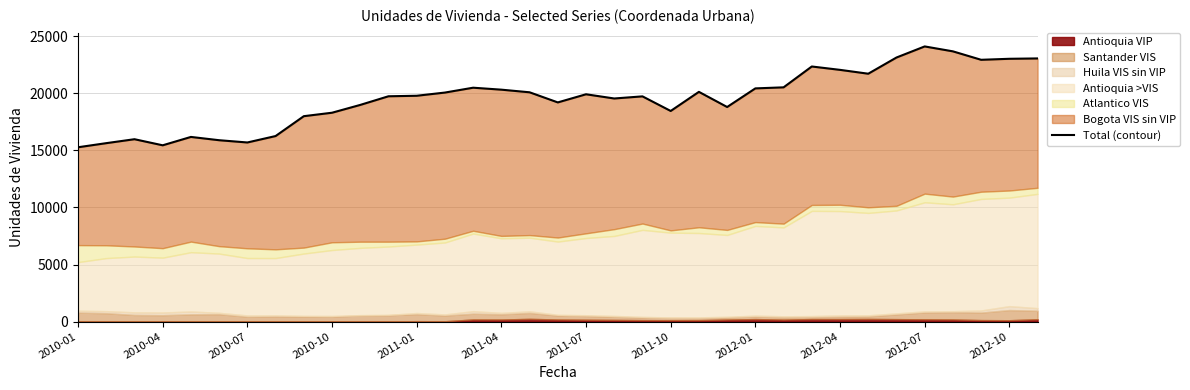

What is the ratio of the value at 34 to the value at 2010-07?

1.4